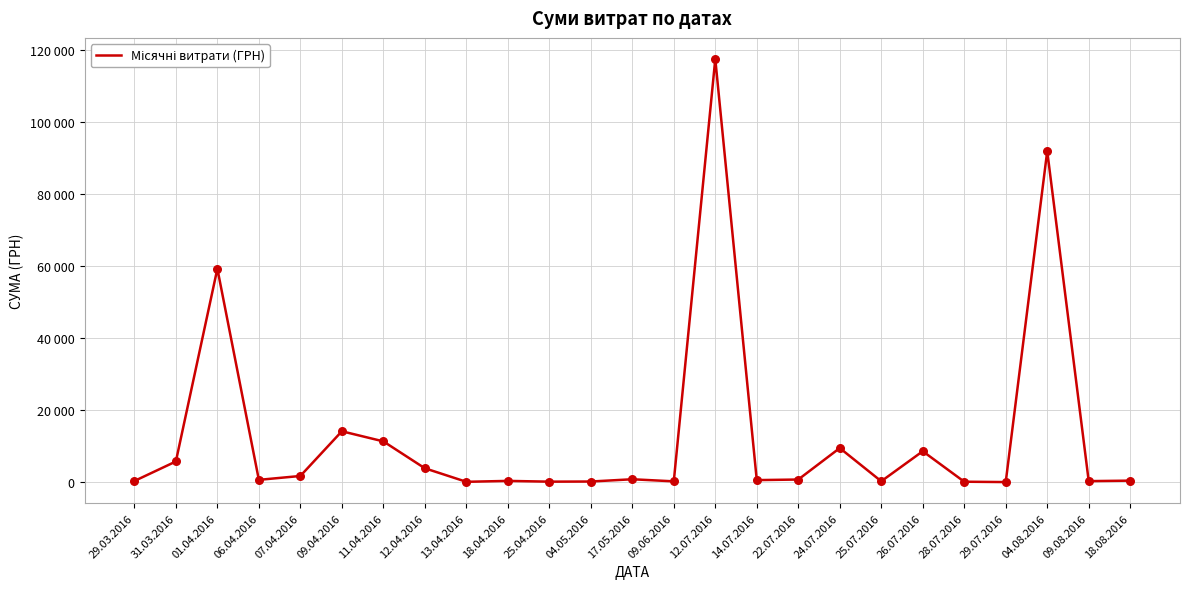

Which has a higher value, 22.07.2016 or 25.07.2016?

22.07.2016